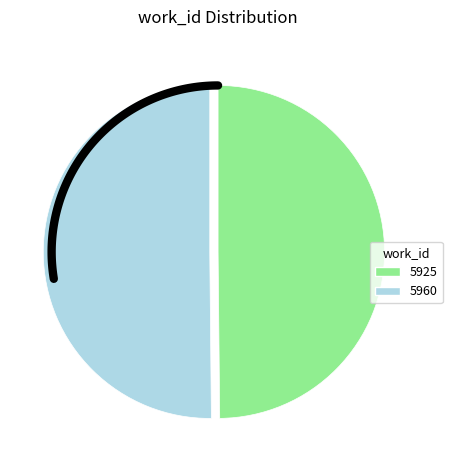

Does 5960 account for over 50% of the chart?

Yes